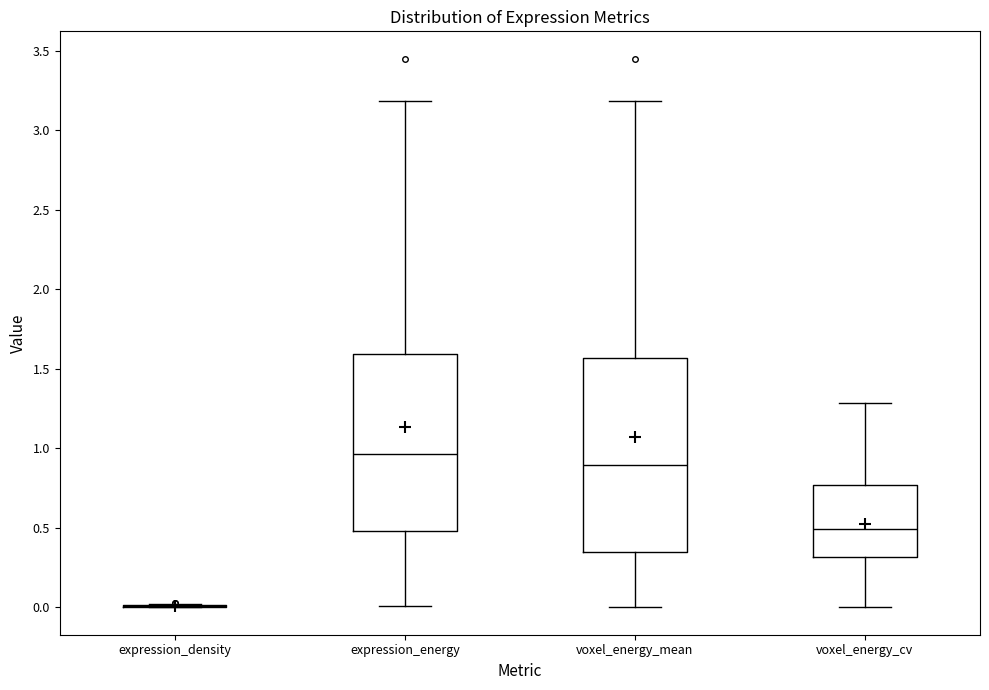

Reading left to right, transcribe this box plot: for each box, give where its median line is, the range the box spans, and where its two whiskers end, as read against the y-axis. The values are not printed on the chart, so give them approximately, as read against the axis.

expression_density: box collapsed to a line at 0.00, whiskers 0.00 to 0.00
expression_energy: median 0.95, box 0.50 to 1.60, whiskers 0.00 to 3.20
voxel_energy_mean: median 0.90, box 0.35 to 1.55, whiskers 0.00 to 3.20
voxel_energy_cv: median 0.50, box 0.30 to 0.75, whiskers 0.00 to 1.30